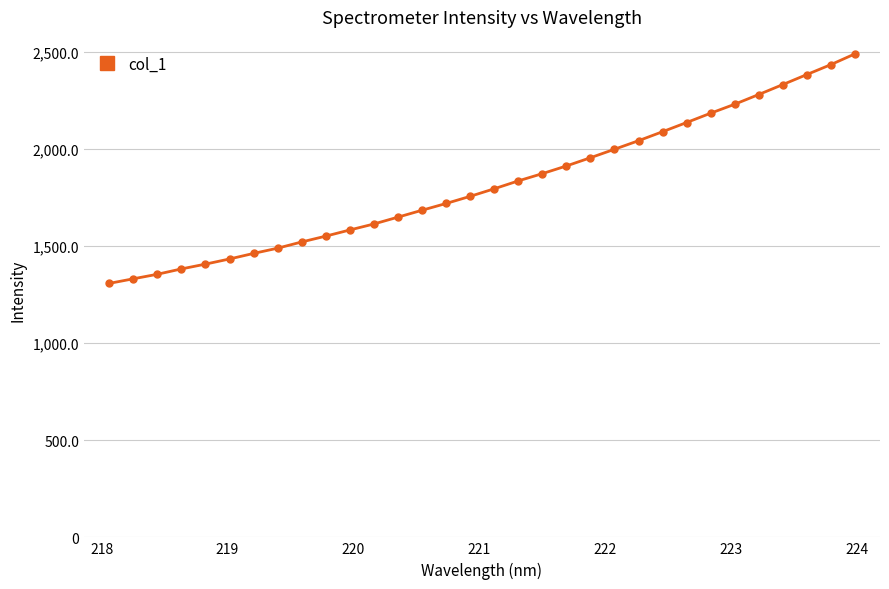

What is the average value?

1820.2